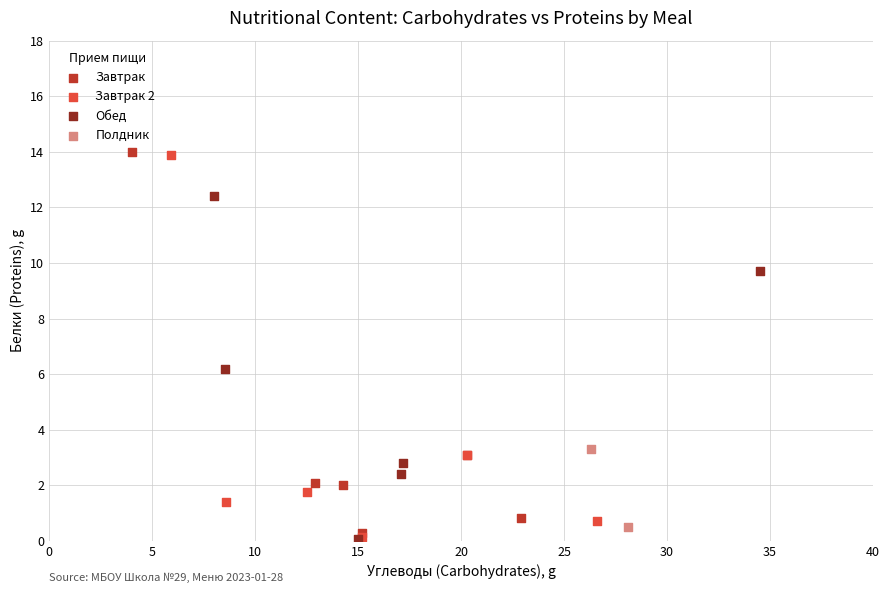

What are all the series names shown in the legend?

Завтрак, Завтрак 2, Обед, Полдник